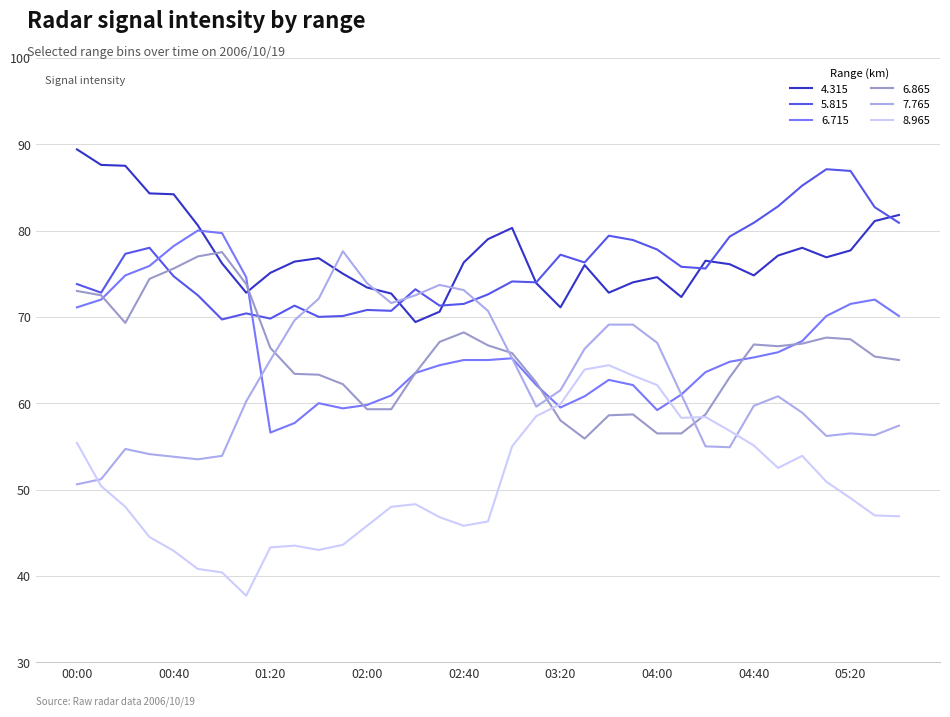

What is the maximum value shown in the chart?

89.4